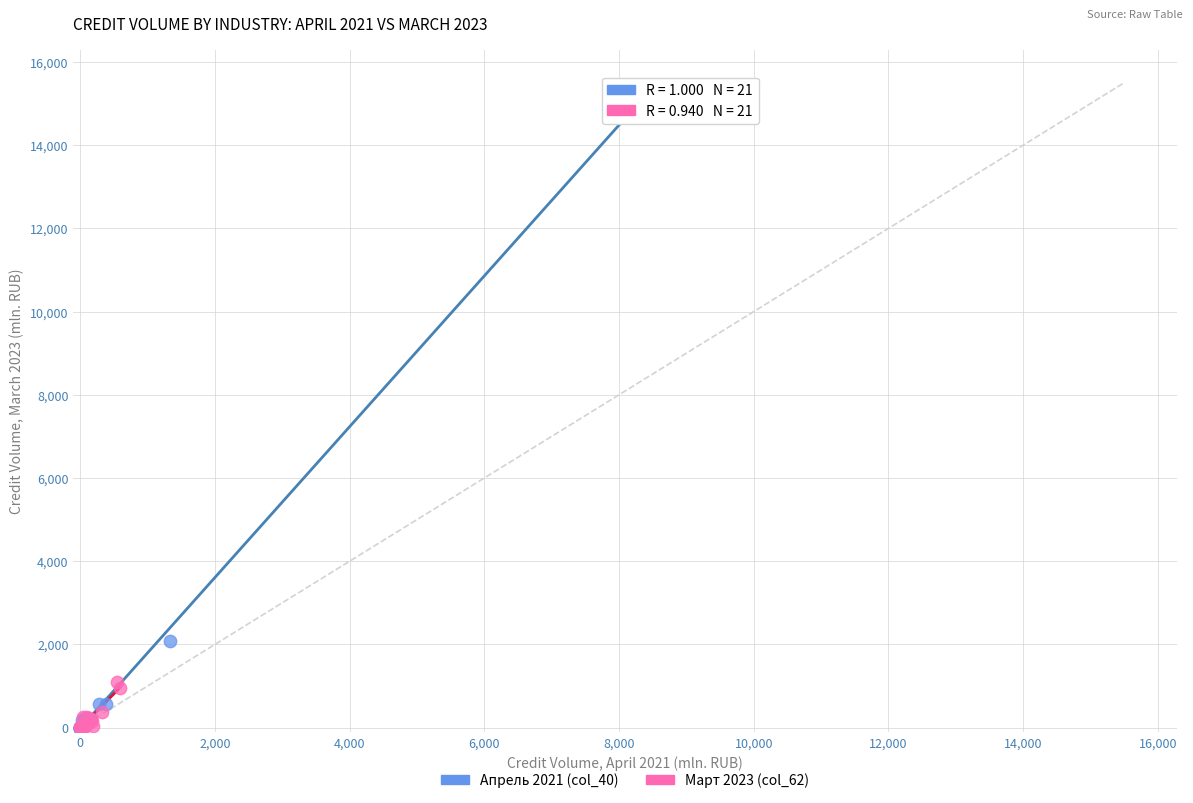

Which series reaches the maximum Y coordinate?

Апрель 2021 (col_40)